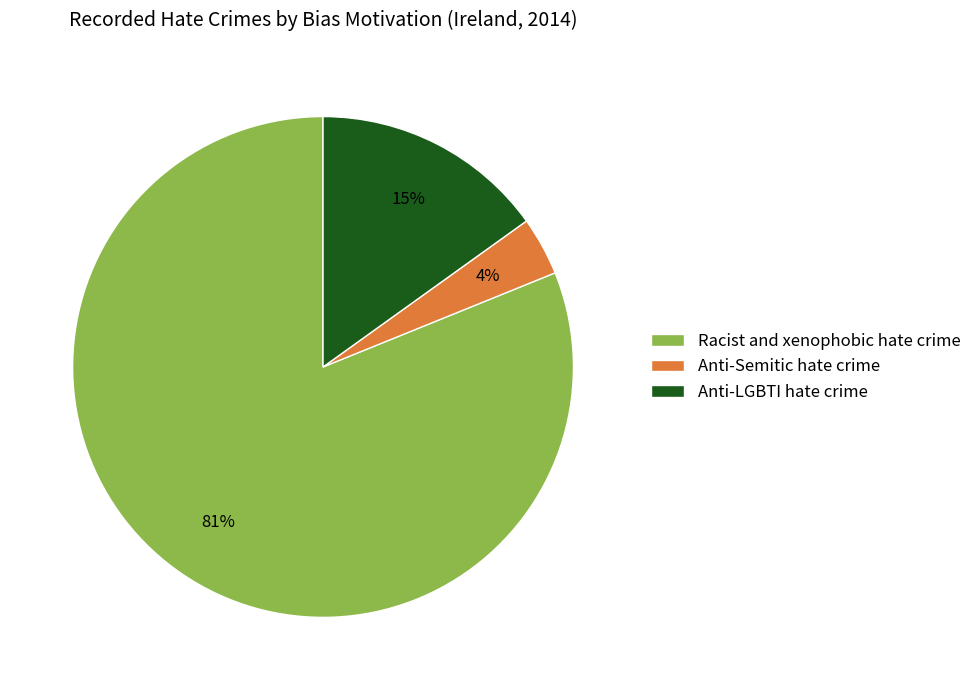

True or false: Racist and xenophobic hate crime accounts for 81% of the total.

True